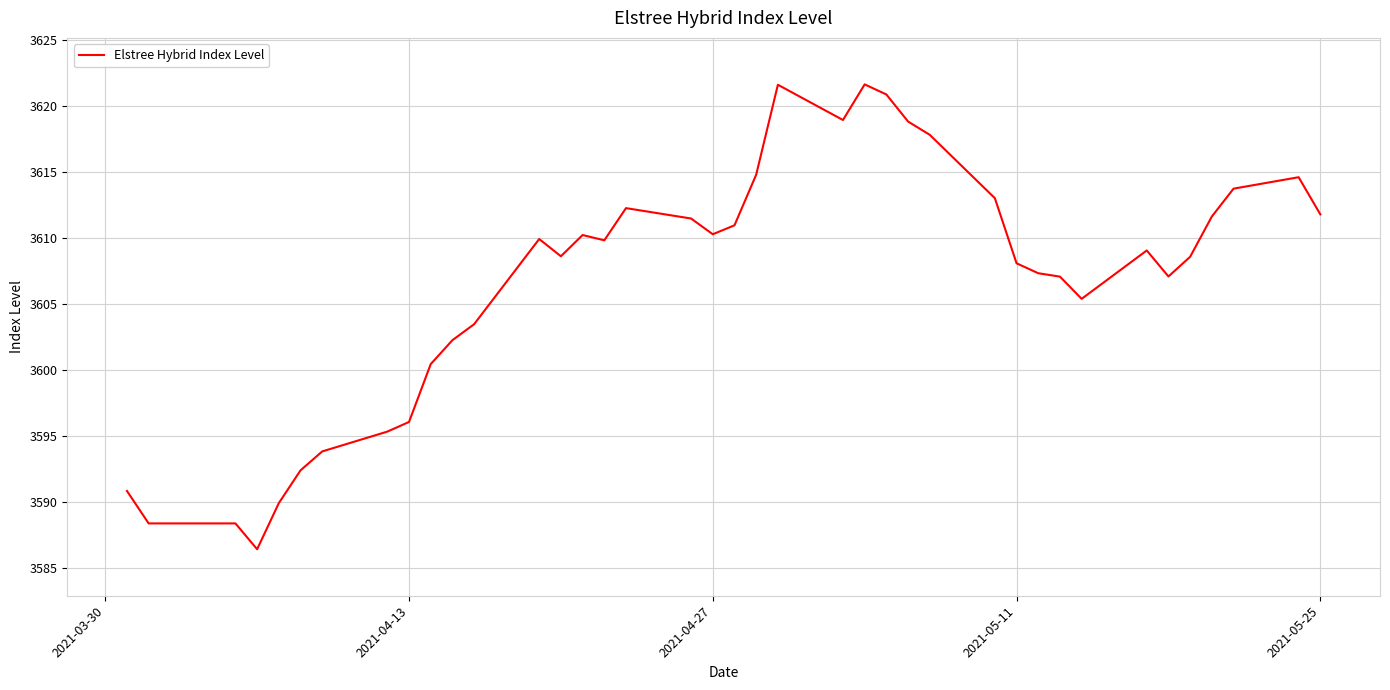

What is the minimum value shown in the chart?

3586.4